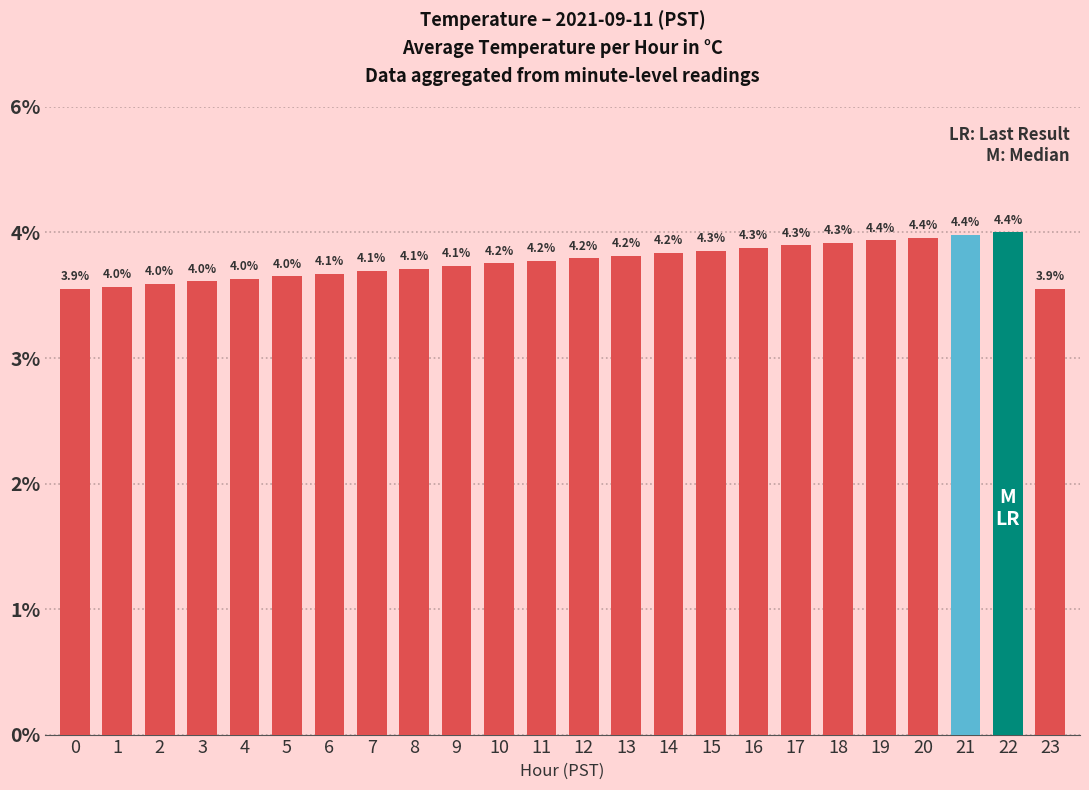

List the labels in order of value, smallest first.

0, 23, 1, 2, 3, 4, 5, 6, 7, 8, 9, 10, 11, 12, 13, 14, 15, 16, 17, 18, 19, 20, 21, 22